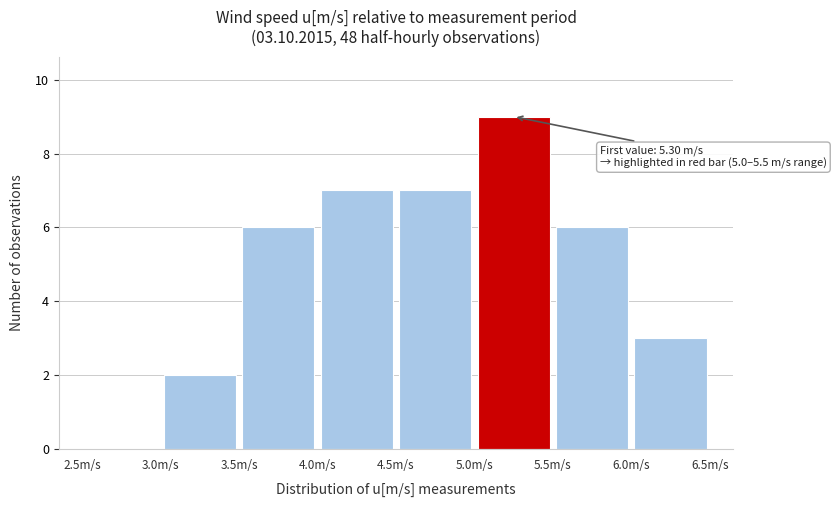

Over which range of the x-axis is the bar tallest?

5.0 to 5.5